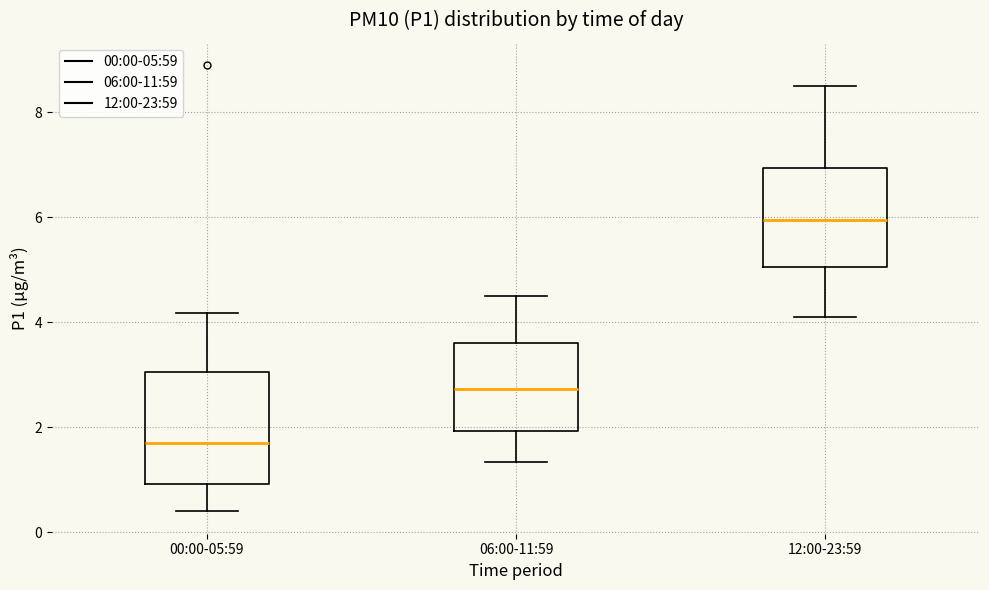

Reading left to right, read every box against the y-axis: the position of its median line, the range the box covers, and the ends of its whiskers. The values are not printed on the chart, so give them approximately, as read against the axis.

00:00-05:59: median 1.8, box 1.0 to 3.0, whiskers 0.4 to 4.2
06:00-11:59: median 2.8, box 2.0 to 3.6, whiskers 1.4 to 4.6
12:00-23:59: median 6.0, box 5.0 to 7.0, whiskers 4.2 to 8.6